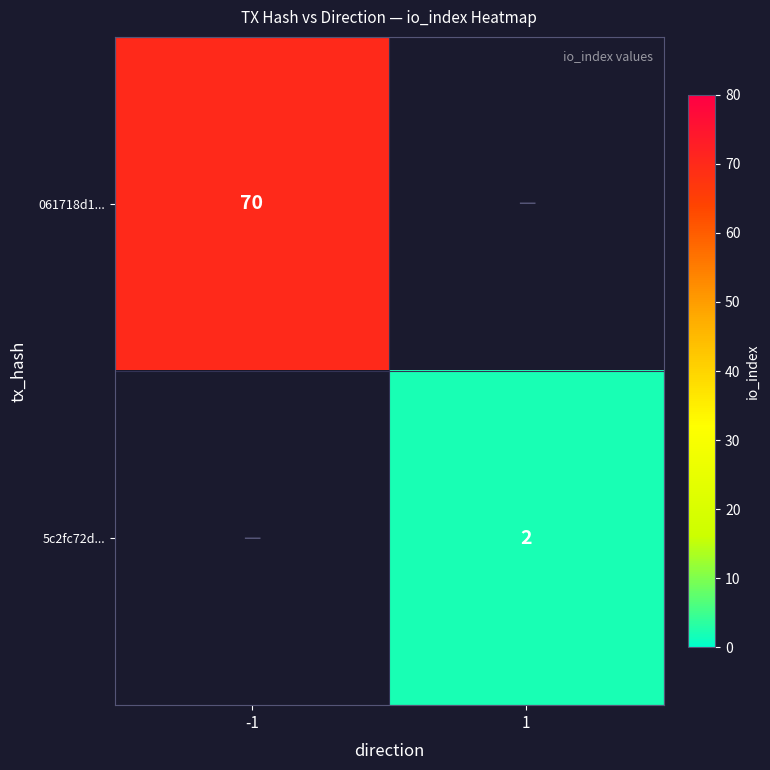

Is it true that 061718d1... equals 98 at -1?

False